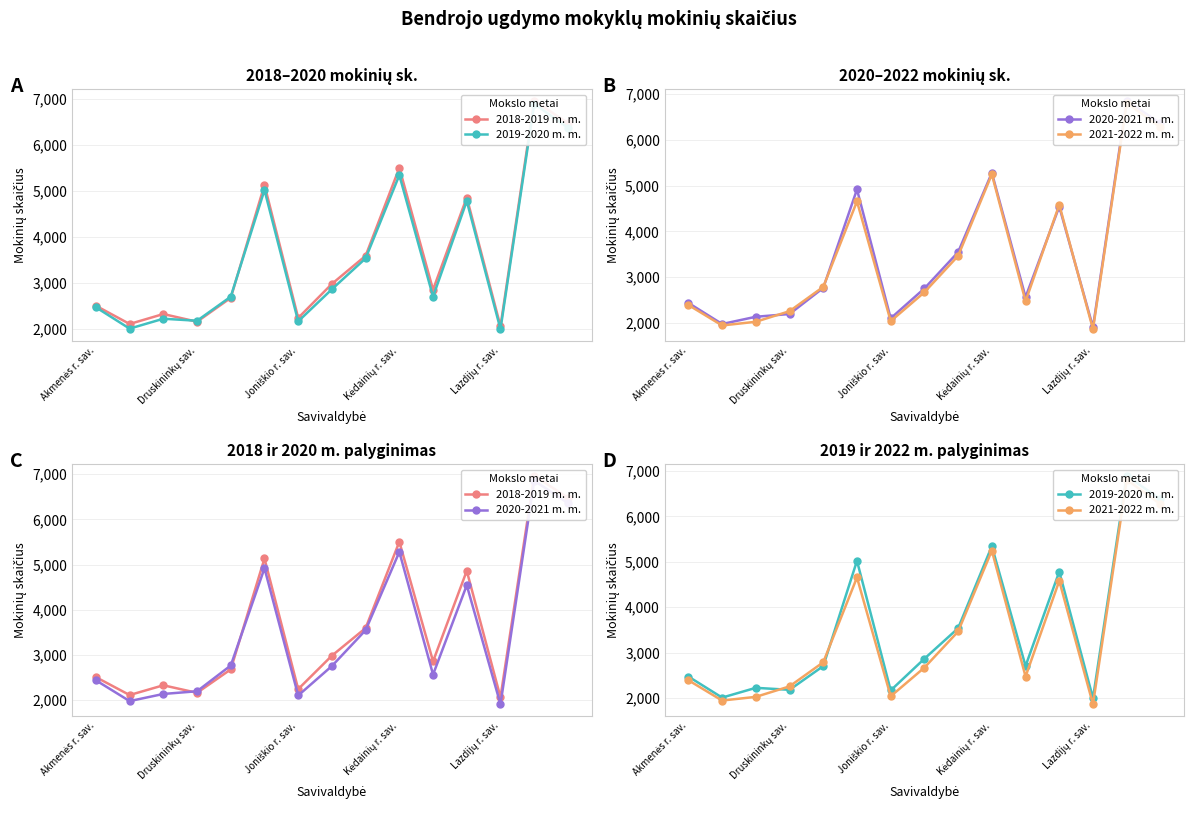

True or false: 2018-2019 m. m. has a value of 5133 at 5.

True